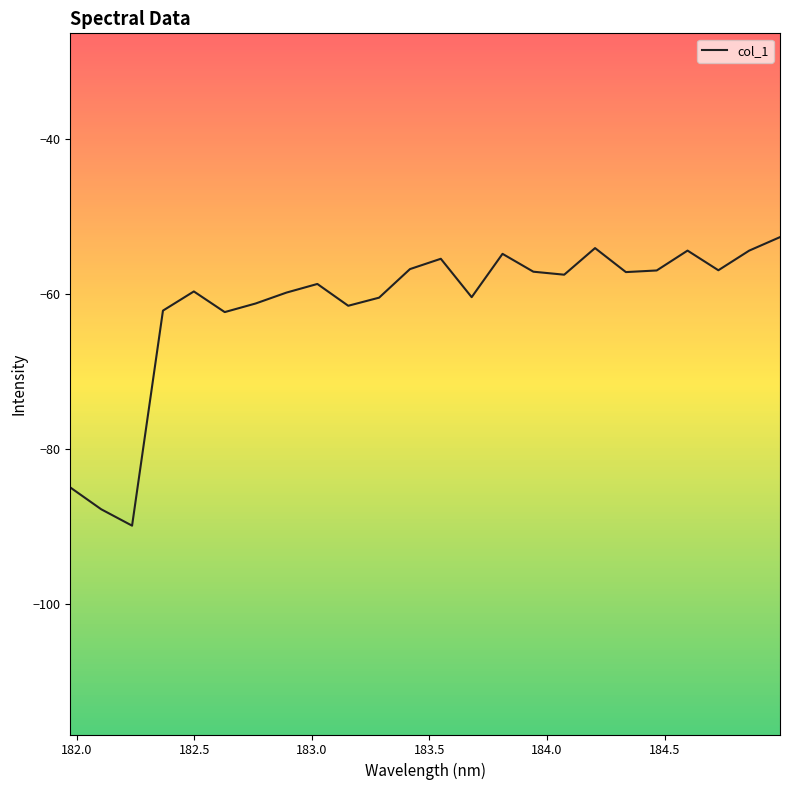

What is the difference between the maximum and minimum values?

37.3